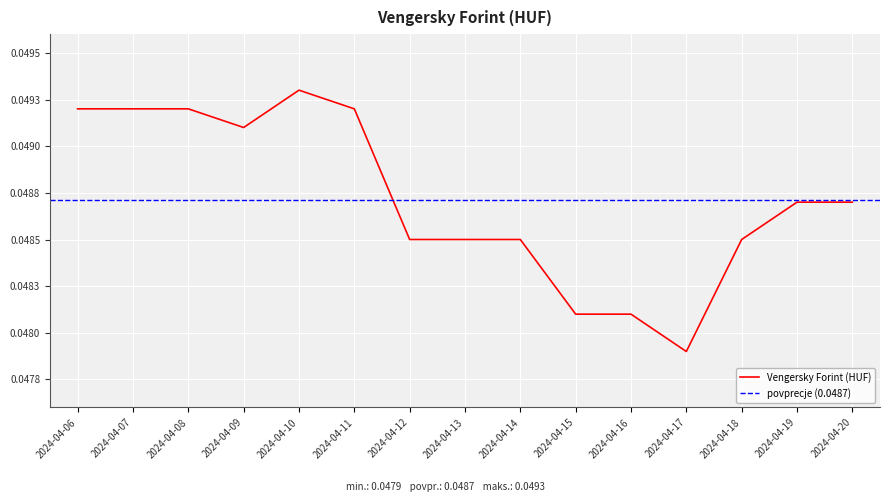

Rank the categories by value from highest to lowest.

2024-04-10, 2024-04-06, 2024-04-07, 2024-04-08, 2024-04-11, 2024-04-09, 2024-04-19, 2024-04-20, 2024-04-12, 2024-04-13, 2024-04-14, 2024-04-18, 2024-04-15, 2024-04-16, 2024-04-17